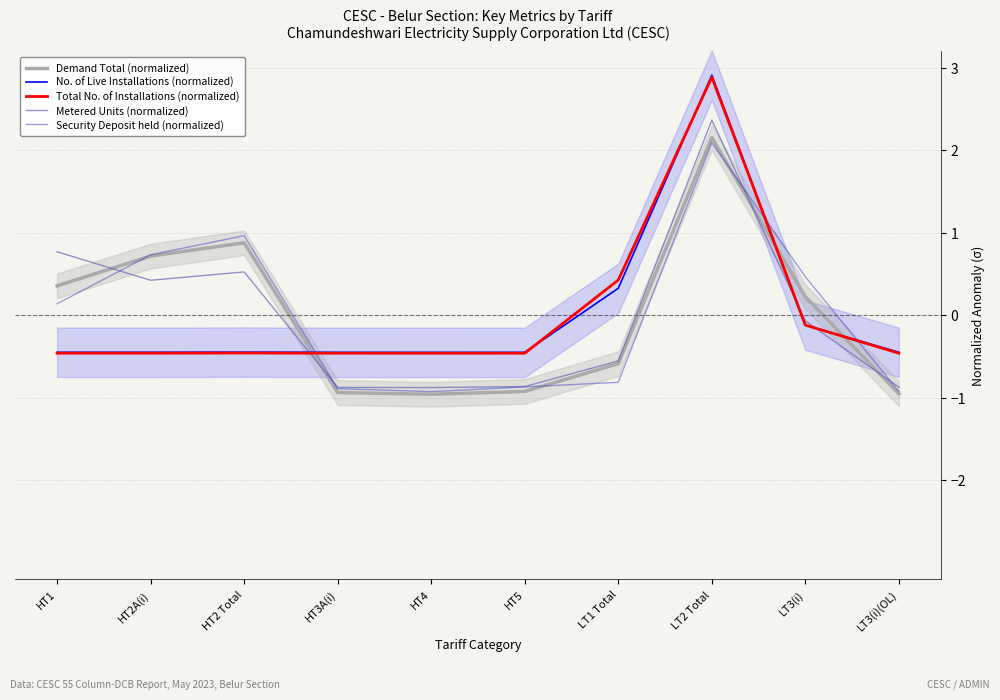

How many data points in No. of Live Installations (normalized) are less than 0?

8